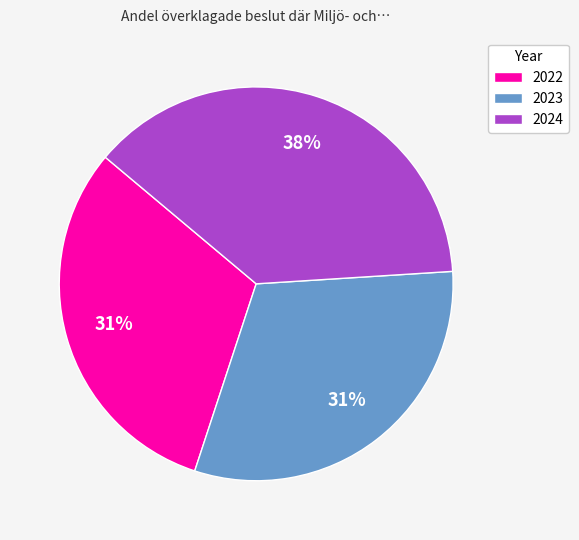

Approximately how many times larger is the value at 2022 compared to 2023?

1.0